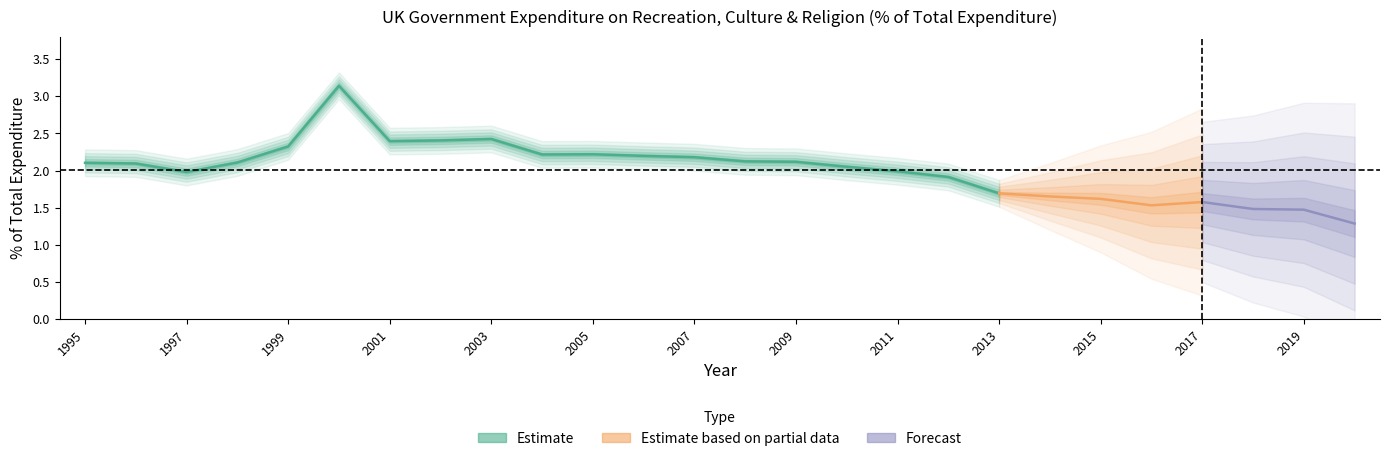

What value does the data have at 2011?

2.0